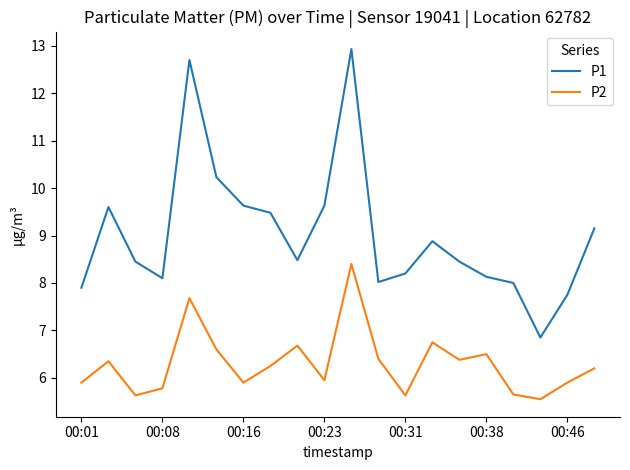

What is the maximum value for P1?

12.9